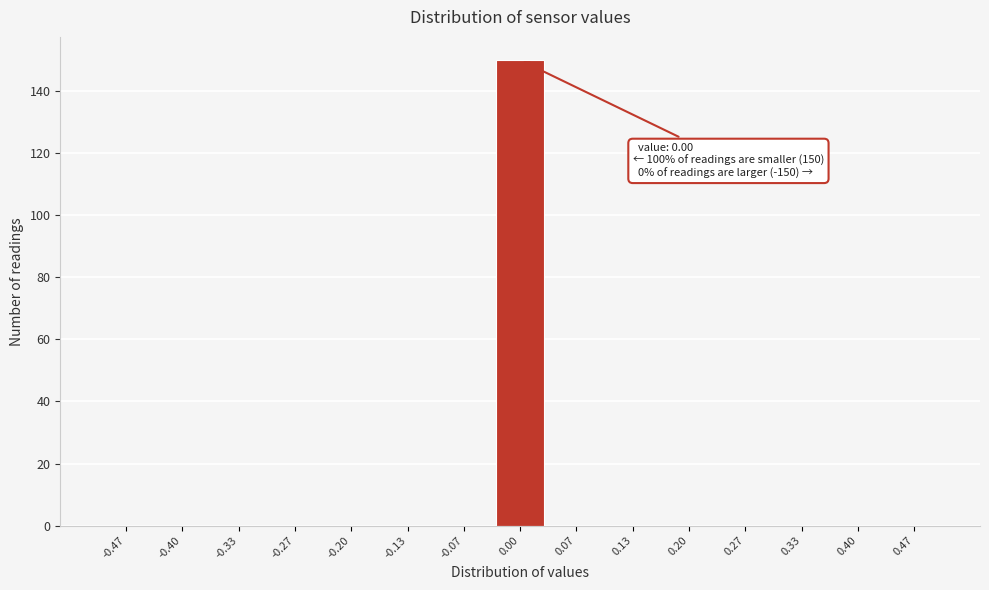

Over which range of the x-axis is the bar tallest?

-0.03 to 0.03